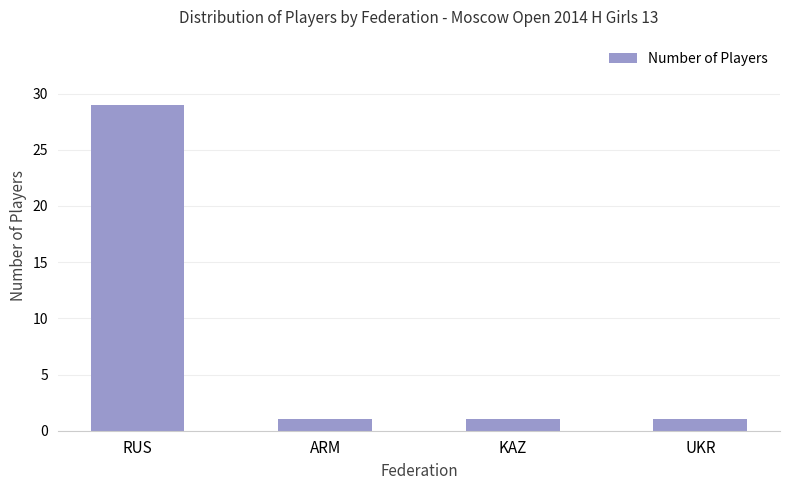

What is the sum of all values?

32